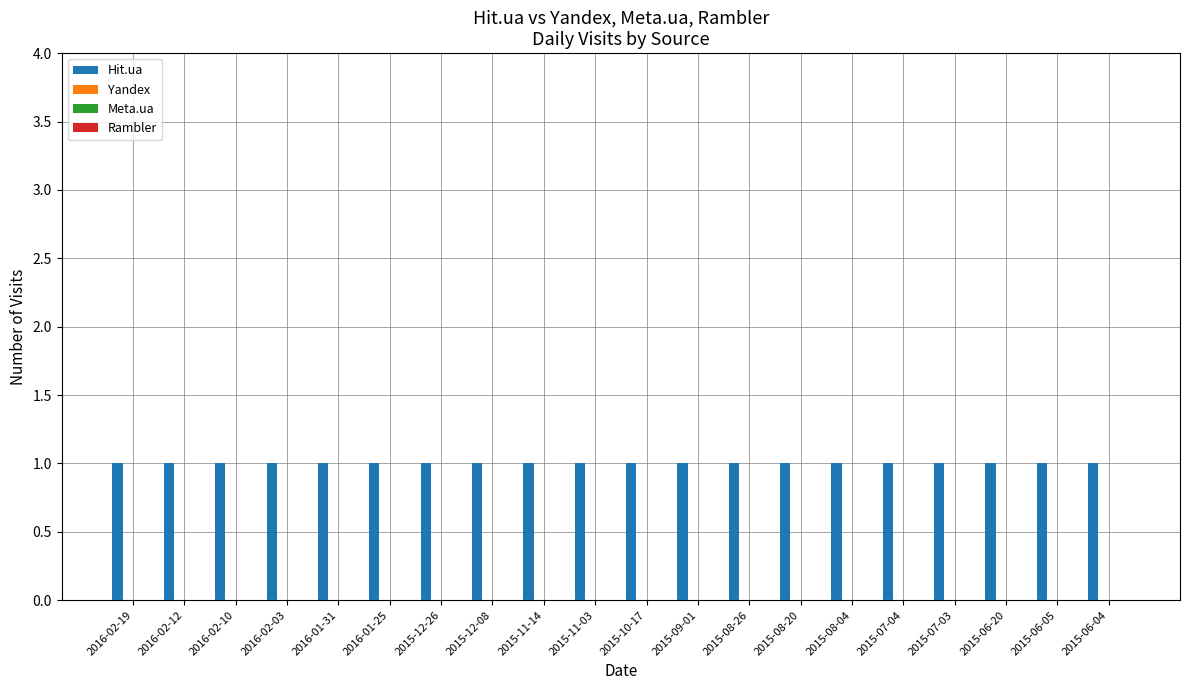

Reading left to right, transcribe all the data shown in this chart.

Hit.ua: 2016-02-19=1	2016-02-12=1	2016-02-10=1	2016-02-03=1	2016-01-31=1	2016-01-25=1	2015-12-26=1	2015-12-08=1	2015-11-14=1	2015-11-03=1	2015-10-17=1	2015-09-01=1	2015-08-26=1	2015-08-20=1	2015-08-04=1	2015-07-04=1	2015-07-03=1	2015-06-20=1	2015-06-05=1	2015-06-04=1
Yandex: 2016-02-19=0	2016-02-12=0	2016-02-10=0	2016-02-03=0	2016-01-31=0	2016-01-25=0	2015-12-26=0	2015-12-08=0	2015-11-14=0	2015-11-03=0	2015-10-17=0	2015-09-01=0	2015-08-26=0	2015-08-20=0	2015-08-04=0	2015-07-04=0	2015-07-03=0	2015-06-20=0	2015-06-05=0	2015-06-04=0
Meta.ua: 2016-02-19=0	2016-02-12=0	2016-02-10=0	2016-02-03=0	2016-01-31=0	2016-01-25=0	2015-12-26=0	2015-12-08=0	2015-11-14=0	2015-11-03=0	2015-10-17=0	2015-09-01=0	2015-08-26=0	2015-08-20=0	2015-08-04=0	2015-07-04=0	2015-07-03=0	2015-06-20=0	2015-06-05=0	2015-06-04=0
Rambler: 2016-02-19=0	2016-02-12=0	2016-02-10=0	2016-02-03=0	2016-01-31=0	2016-01-25=0	2015-12-26=0	2015-12-08=0	2015-11-14=0	2015-11-03=0	2015-10-17=0	2015-09-01=0	2015-08-26=0	2015-08-20=0	2015-08-04=0	2015-07-04=0	2015-07-03=0	2015-06-20=0	2015-06-05=0	2015-06-04=0